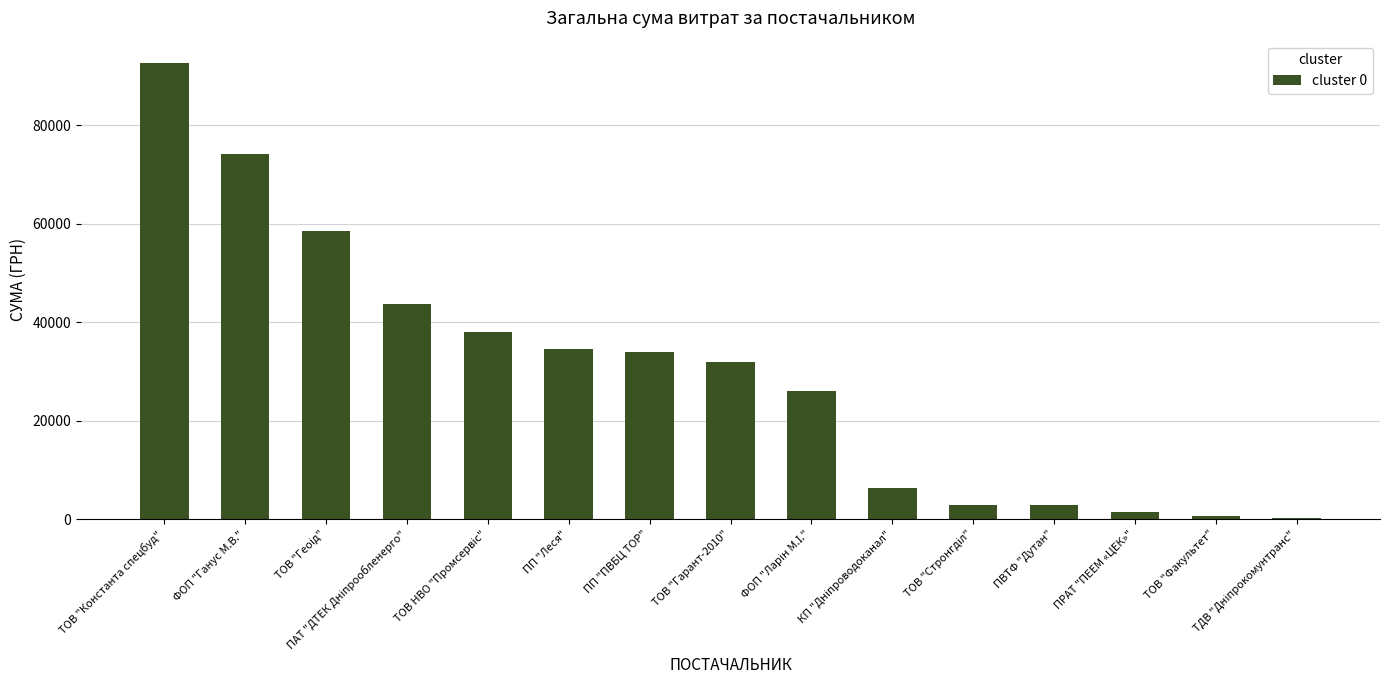

The chart shows a value of 55206.5 at ПП "Леся". True or false?

False